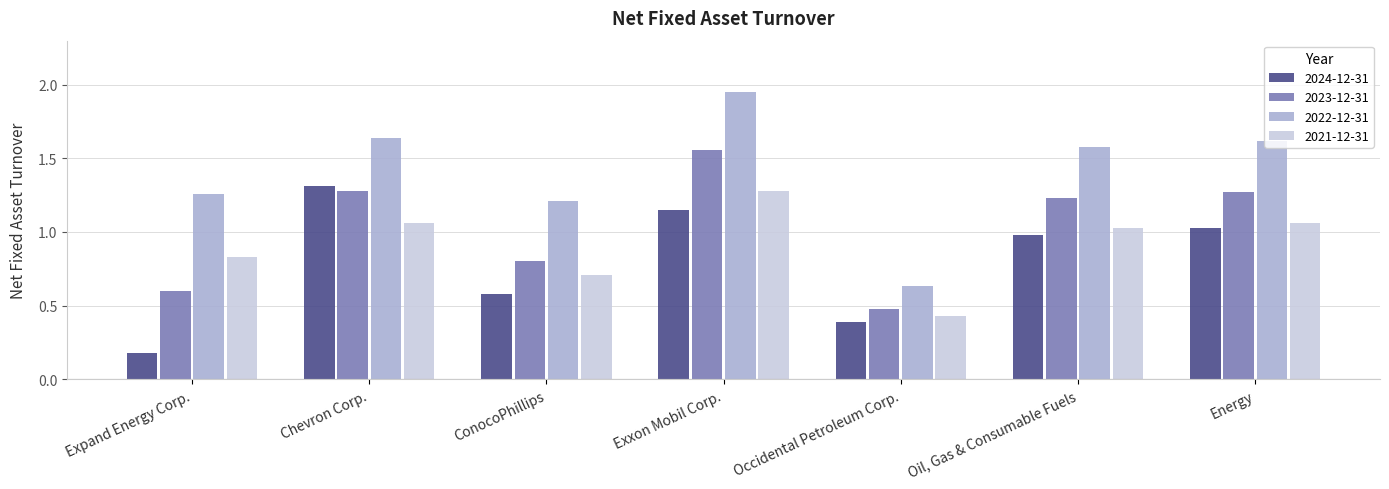

Is the value of 2023-12-31 at Chevron Corp. greater than the value of 2021-12-31 at ConocoPhillips?

Yes